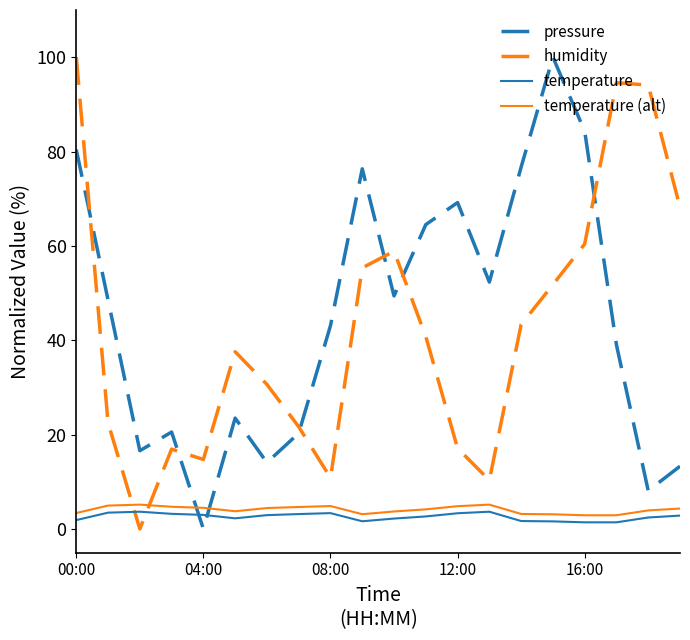

What is the difference between the maximum and minimum values in the humidity series?

100.0